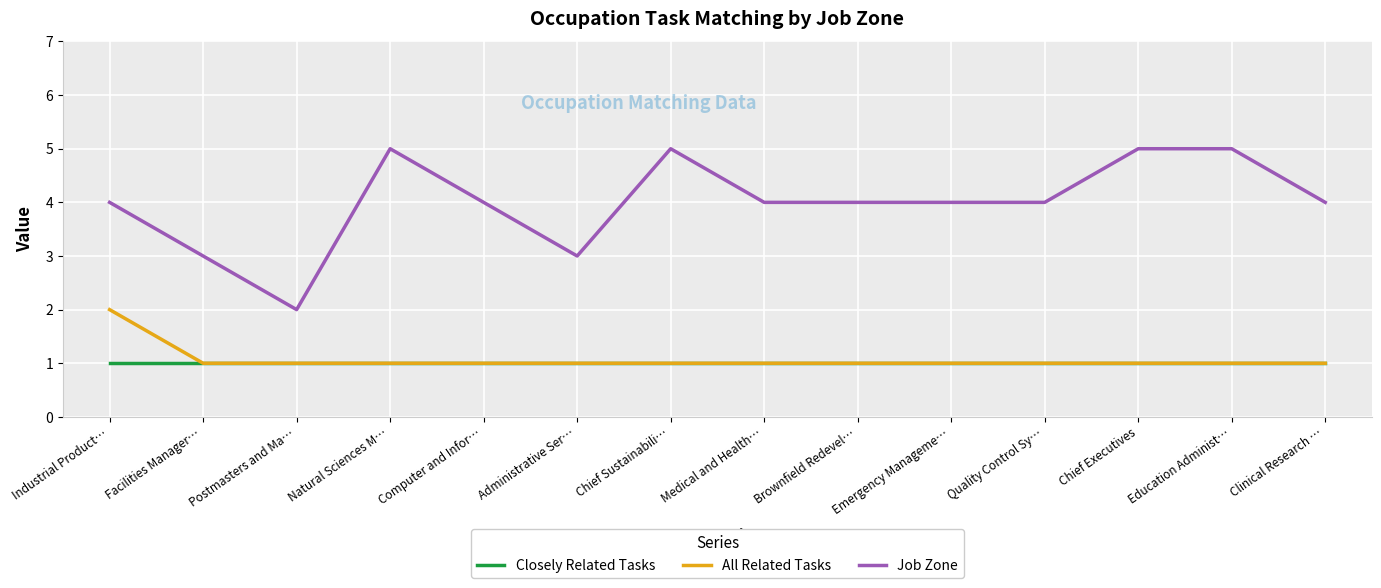

What is the approximate value of All Related Tasks at Industrial Product…?

2